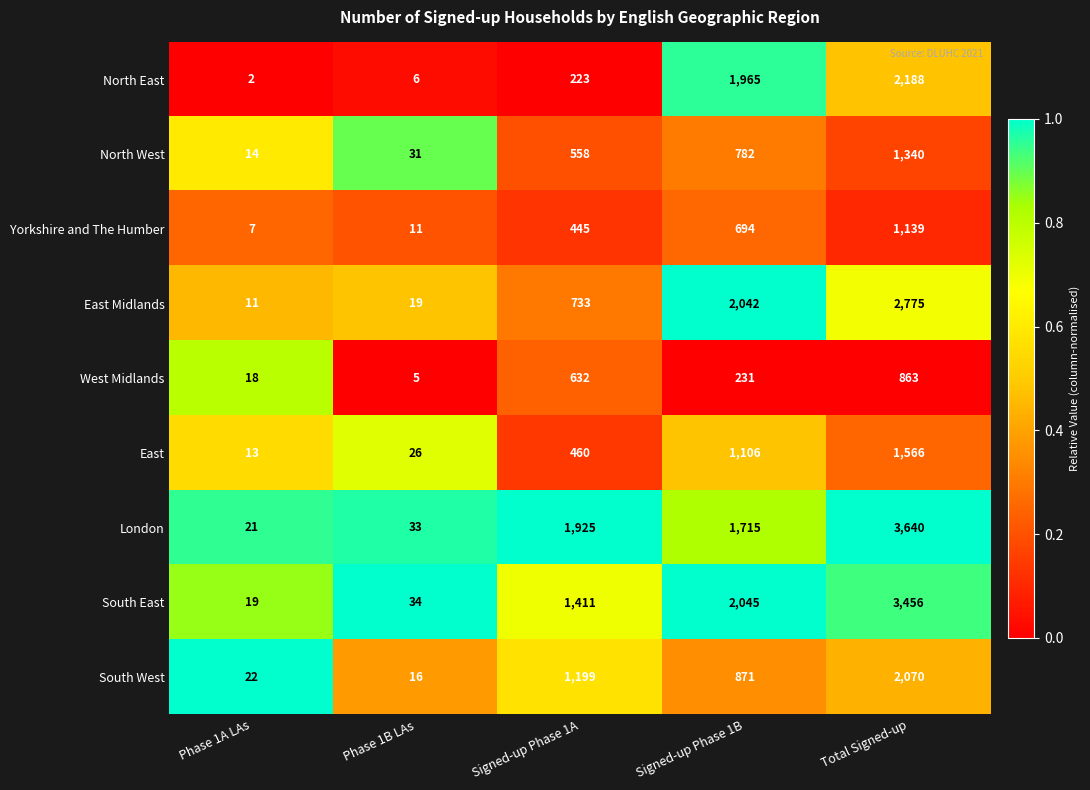

At which label is London closest to 1830?

Signed-up Phase 1A